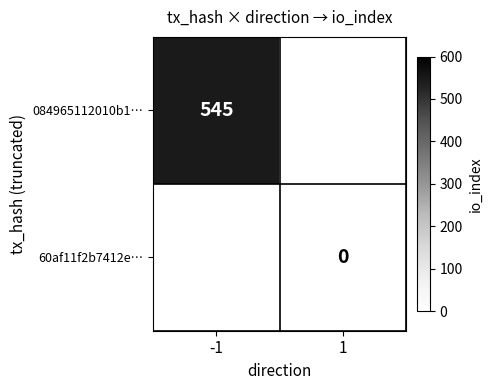

The value of 084965112010b1… at -1 is 545. True or false?

True